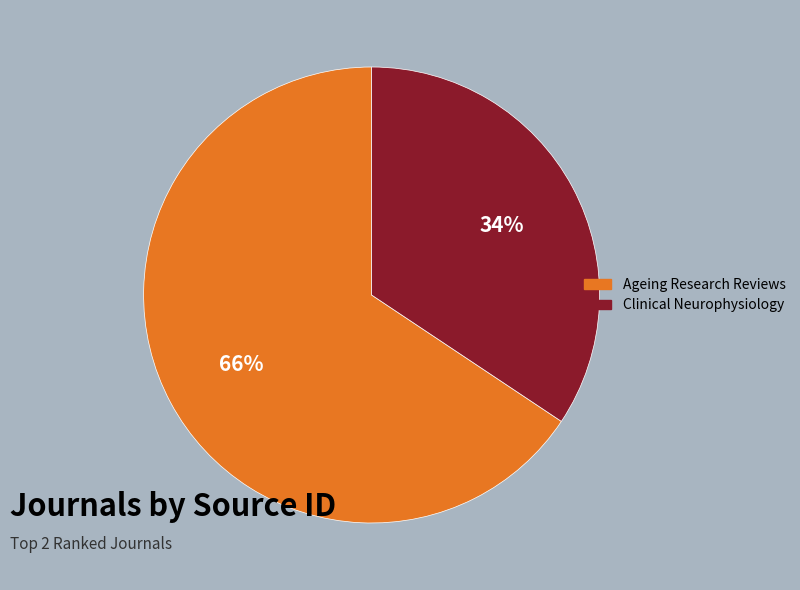

Approximately how many times larger is the value at Ageing Research Reviews compared to Clinical Neurophysiology?

1.9